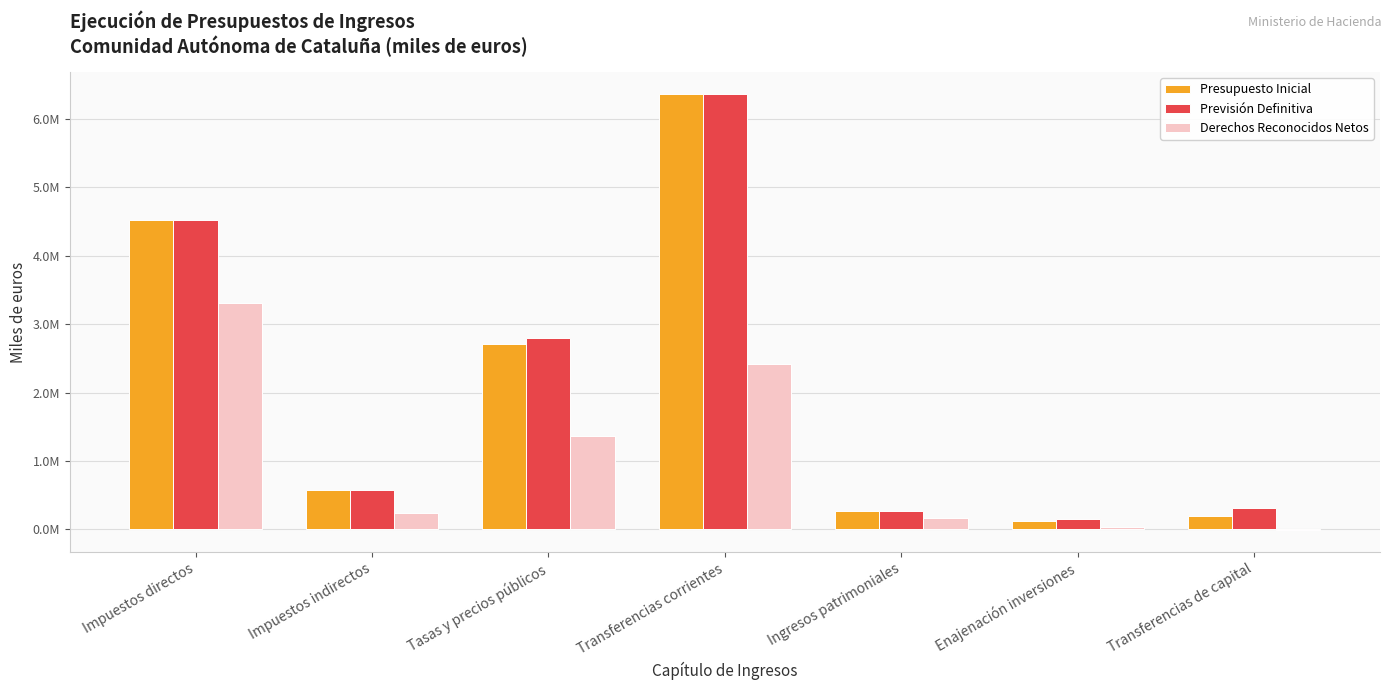

Are the bars grouped side by side (vs. stacked)?

Yes